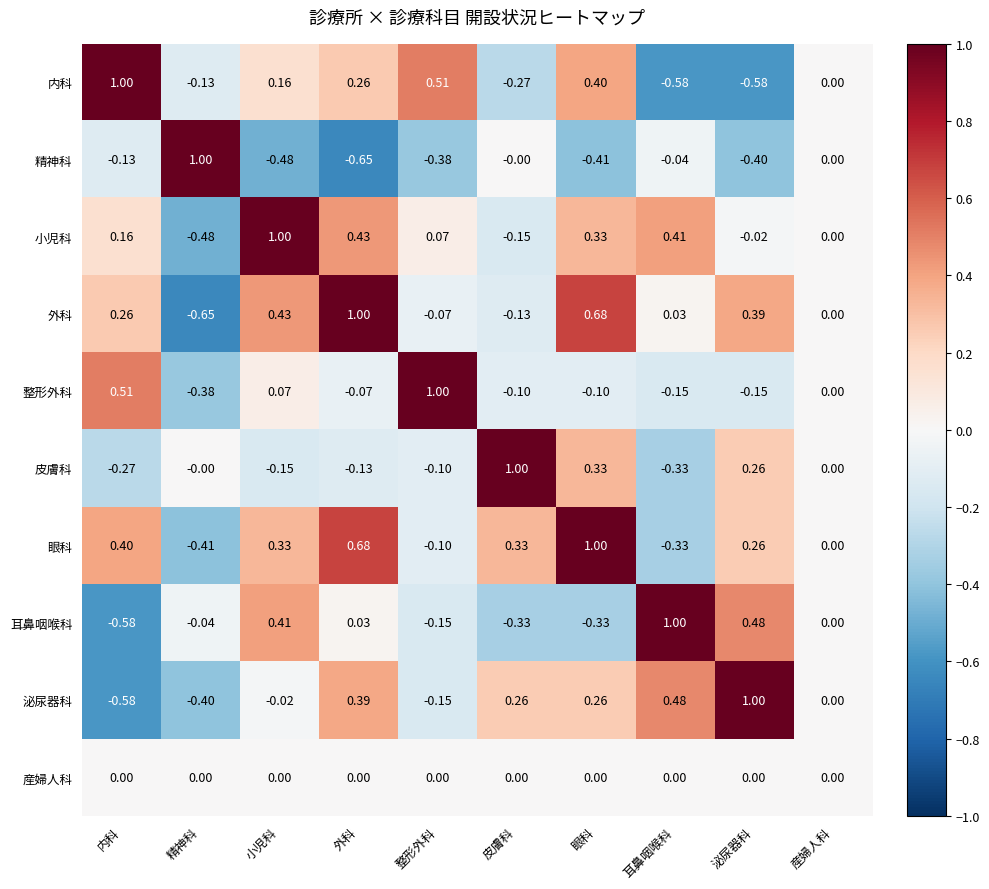

At which label does 耳鼻咽喉科 first exceed 0?

小児科